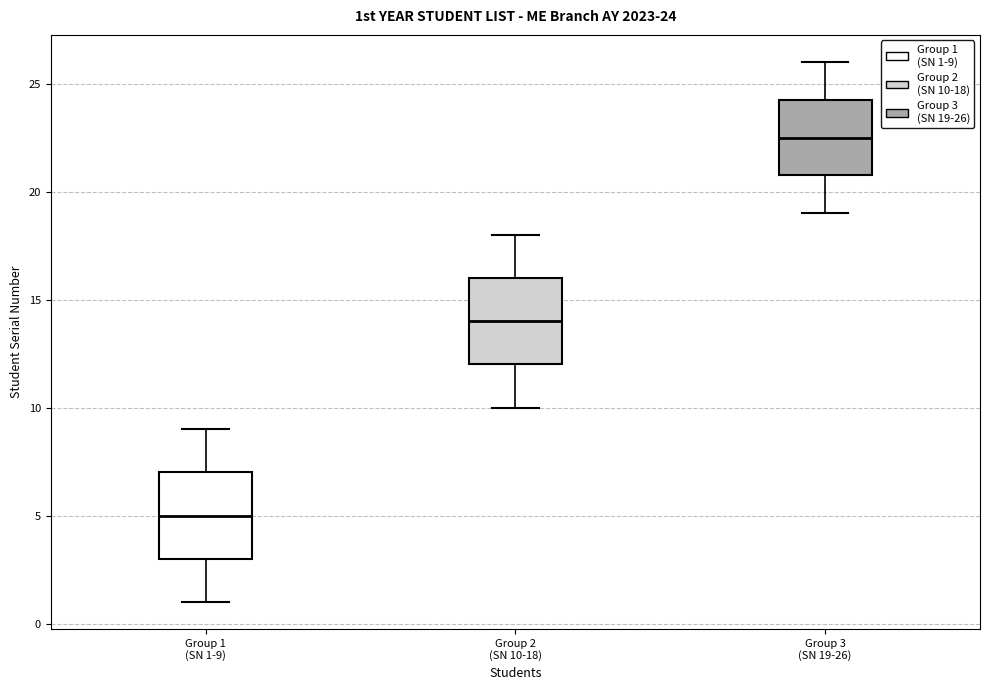

Which box has the lowest median line?

Group 1 (SN 1-9)